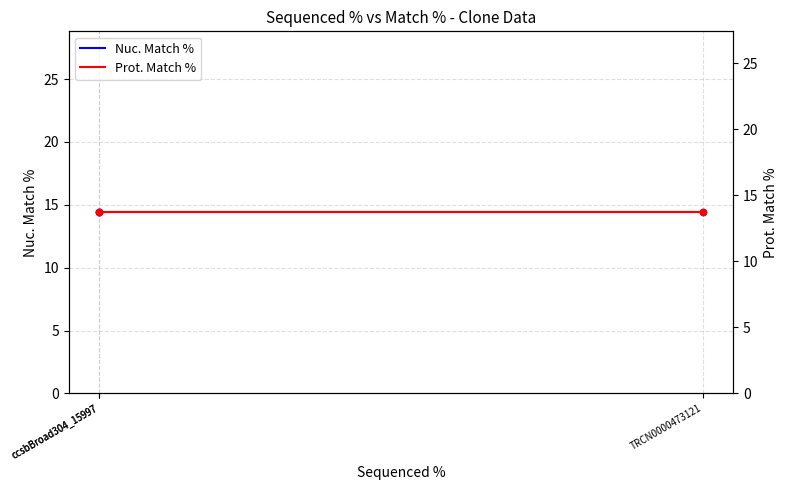

Which series has the largest Y range (max minus min)?

Nuc. Match %